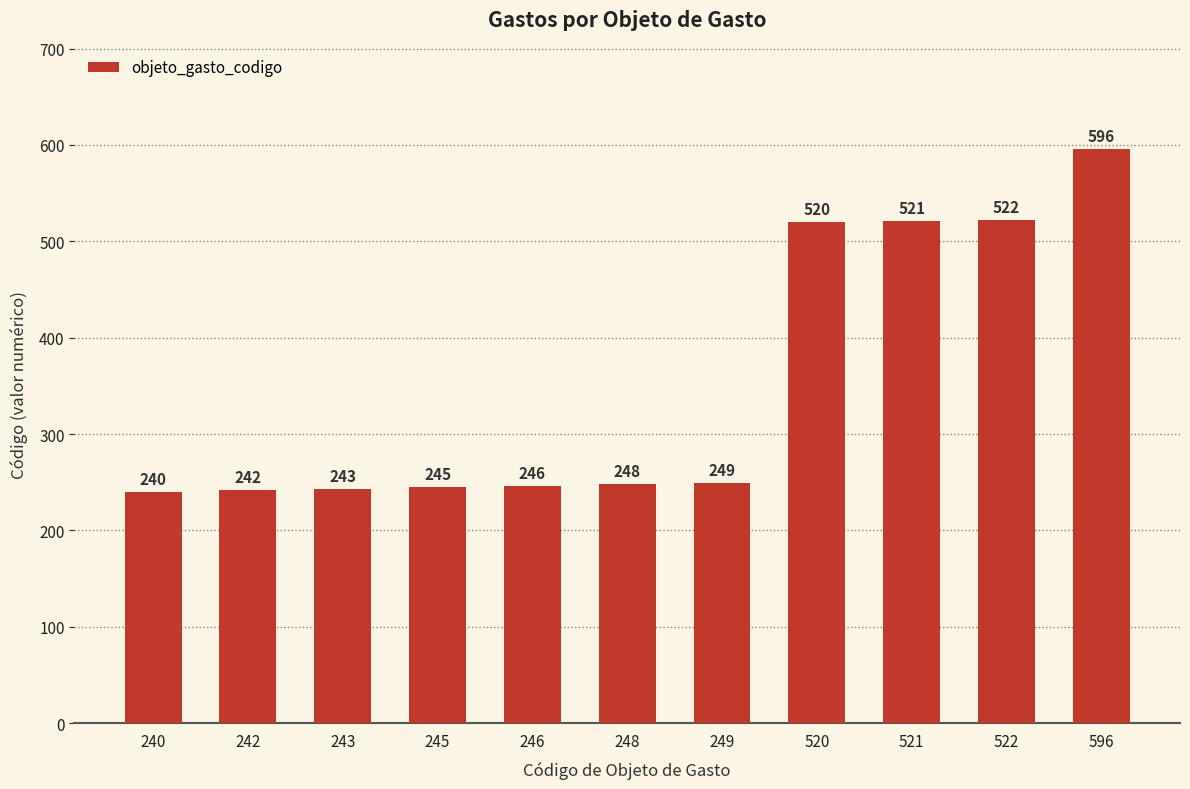

Which has a higher value, 521 or 520?

521